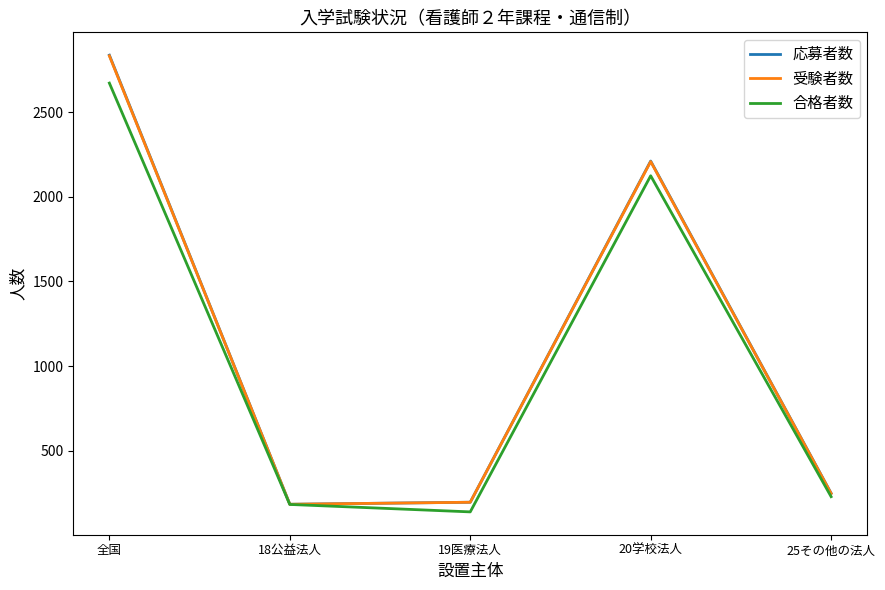

The value of 受験者数 at 18公益法人 is 183. True or false?

True